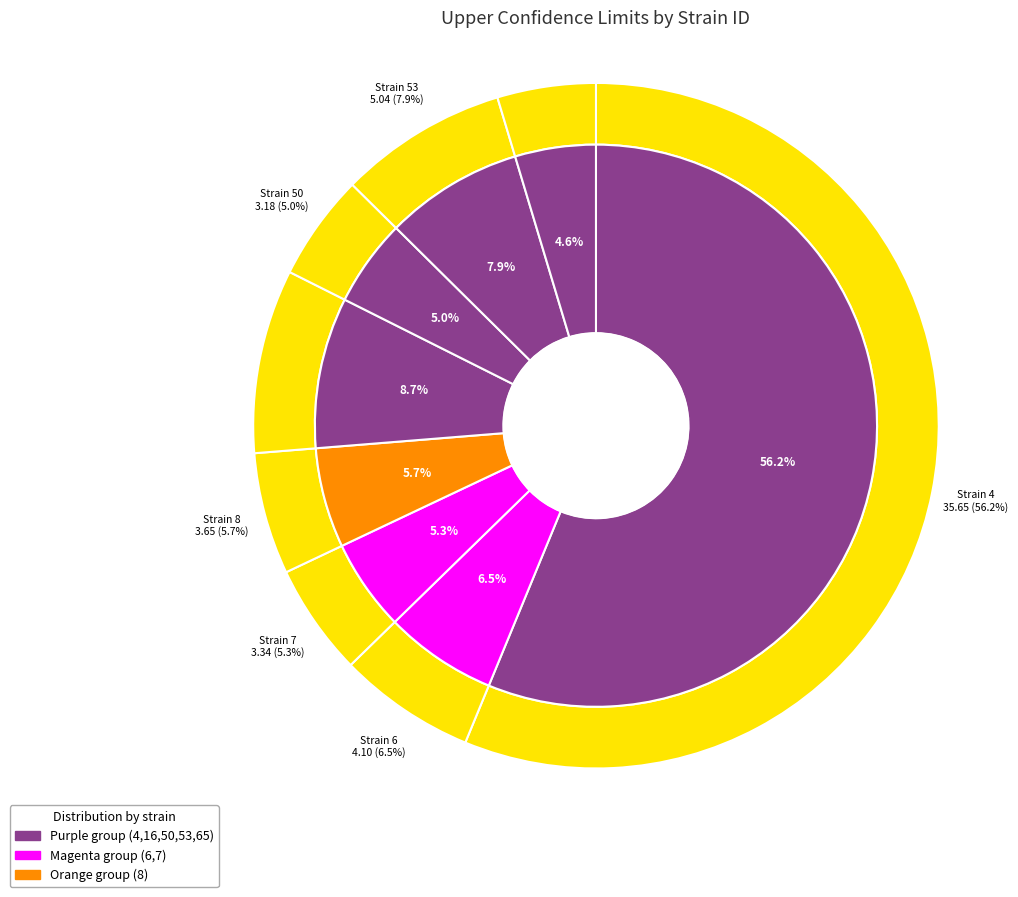

Rank the categories by value from lowest to highest.

65, 50, 7, 8, 6, 53, 16, 4